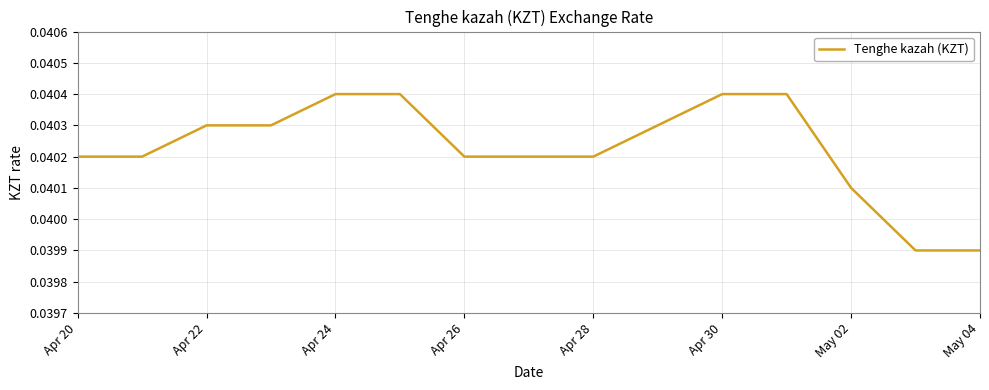

Does the chart display data point markers on the line(s)?

No